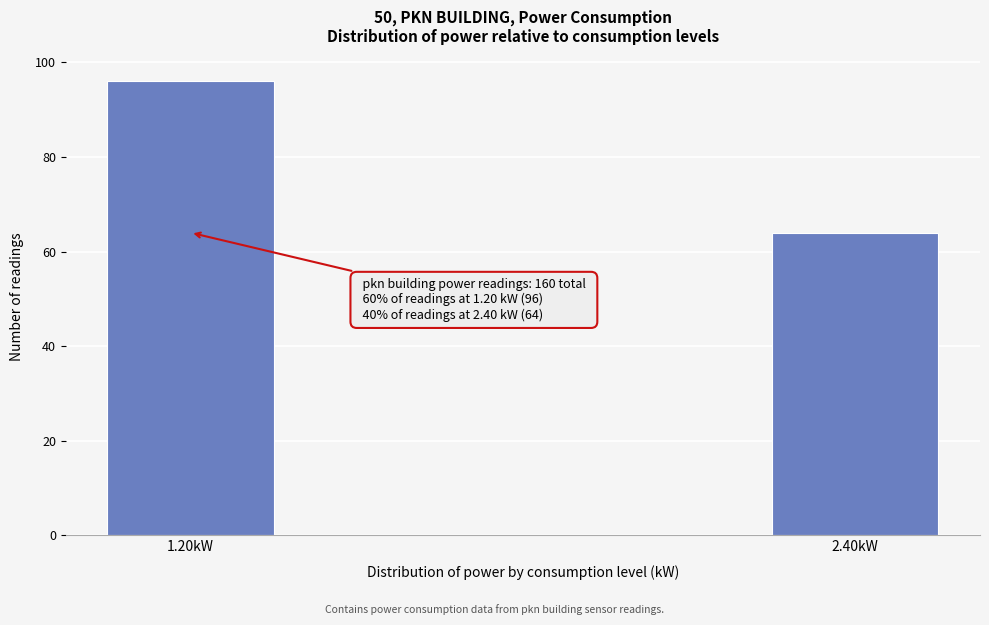

Reading left to right, transcribe all the data shown in this chart.

1.20kW=96	2.40kW=64